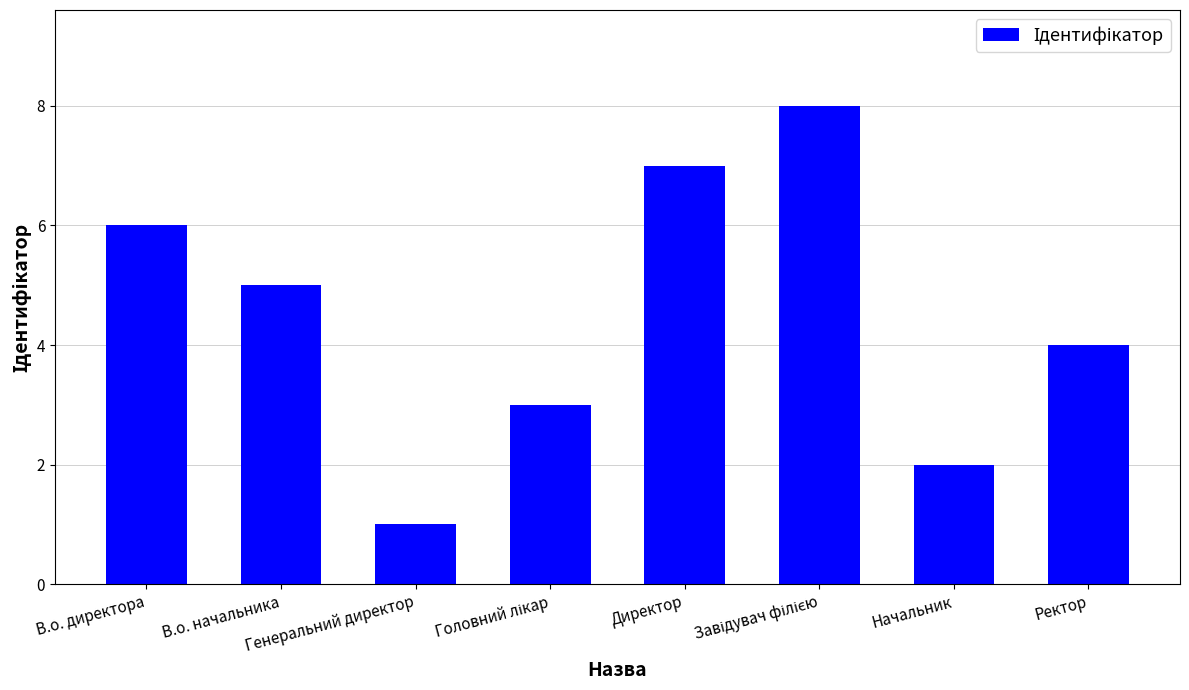

What is the maximum value shown in the chart?

8